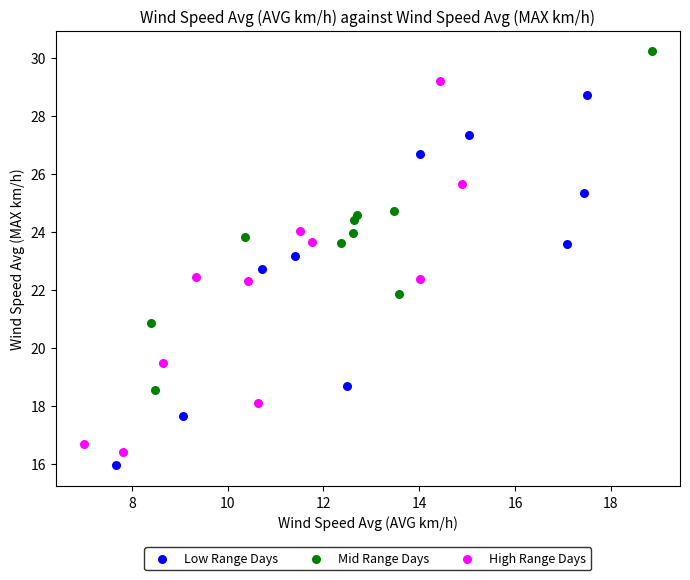

Which series contains the highest Y value?

Mid Range Days